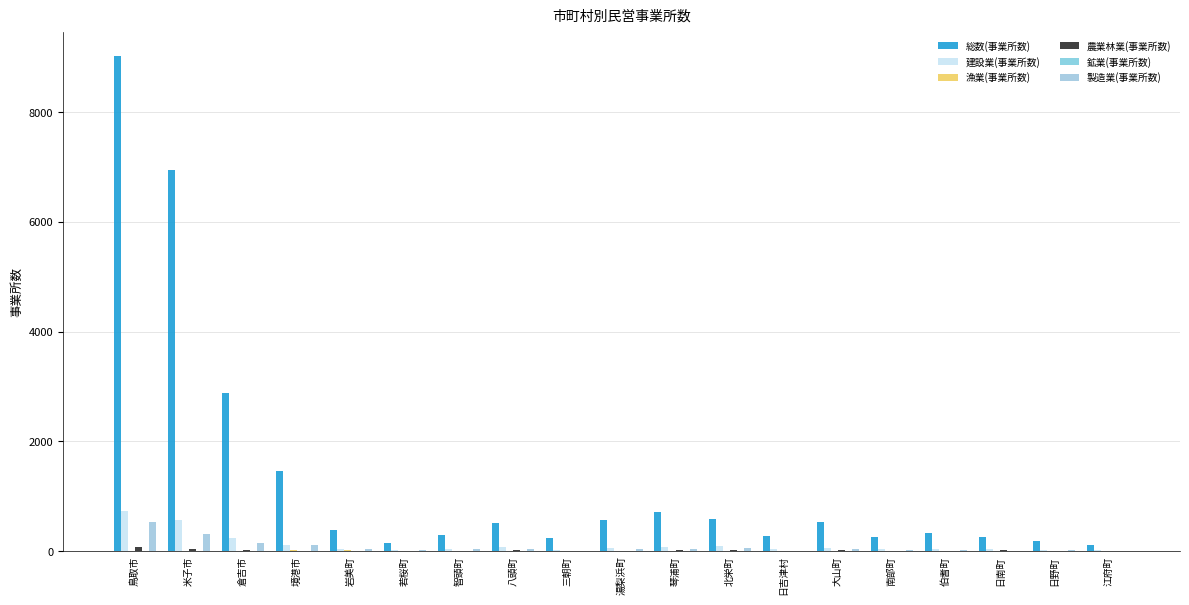

What is the label of the 17th bar from the left?

日南町